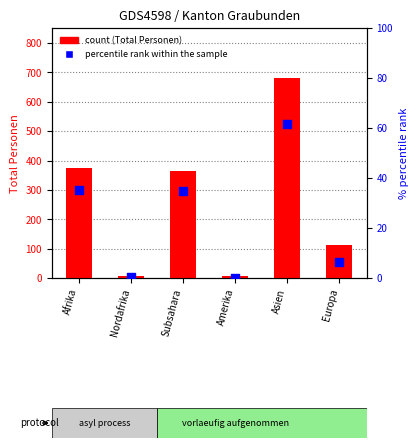

At how many categories does at least one series exceed 346?

3